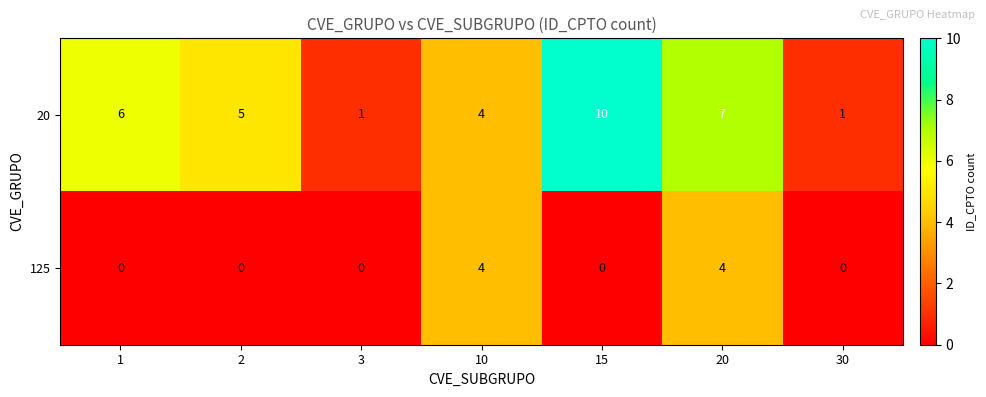

Read the 20 value at 20.

7